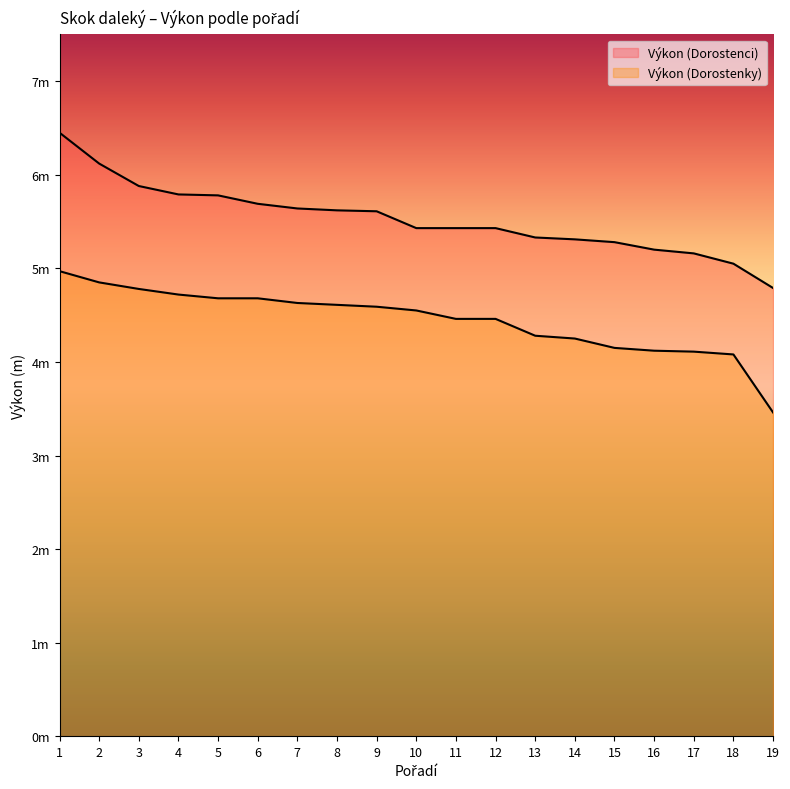

At how many categories does at least one series exceed 3?

19